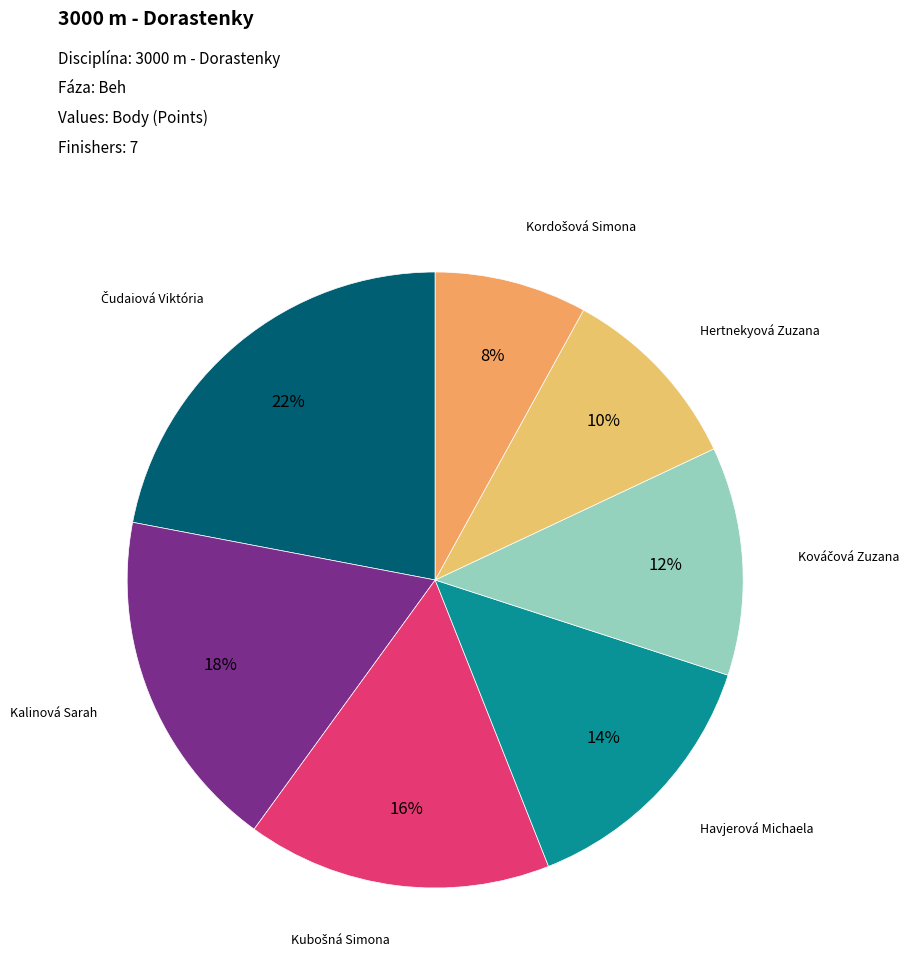

To the nearest percent, what is the average slice percentage?

14%